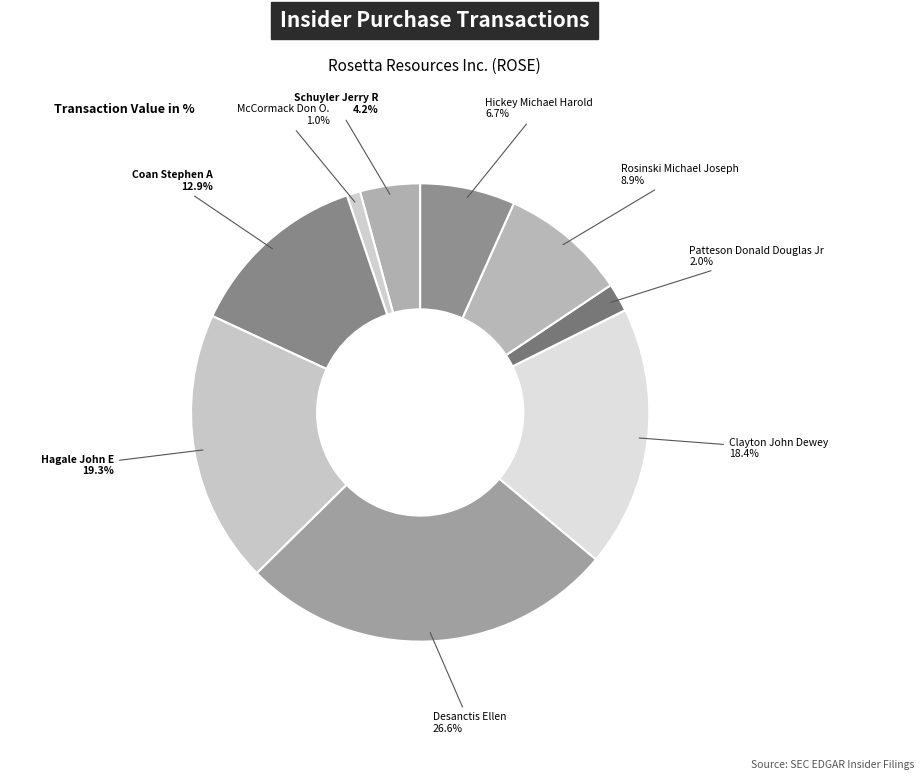

Count the number of slices in the pie.

9